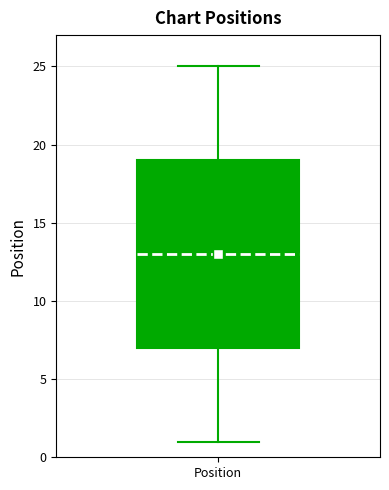

Transcribe this box plot: give where the median line is, the range the box spans, and where the two whiskers end, as read against the y-axis. The values are not printed on the chart, so give them approximately, as read against the axis.

median 13, box 7 to 19, whiskers 1 to 25